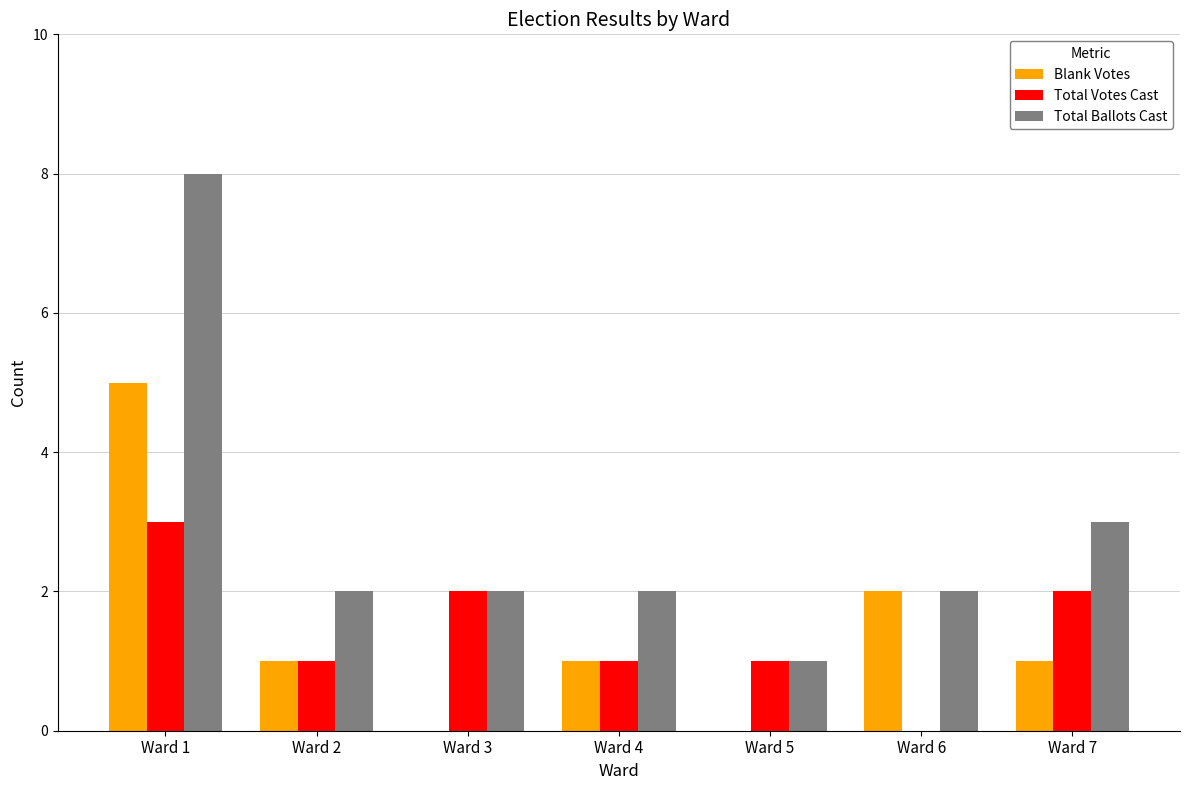

Between Ward 5 and Ward 6, which series saw the biggest shift?

Blank Votes